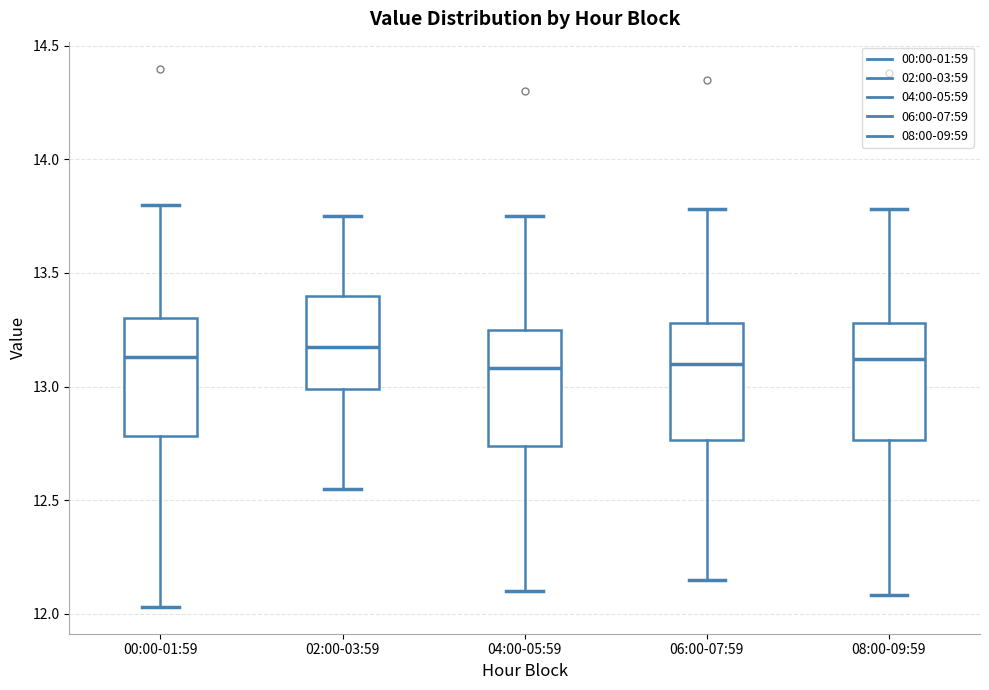

Reading left to right, read every box against the y-axis: the position of its median line, the range the box covers, and the ends of its whiskers. The values are not printed on the chart, so give them approximately, as read against the axis.

00:00-01:59: median 13.15, box 12.80 to 13.30, whiskers 12.05 to 13.80
02:00-03:59: median 13.20, box 13.00 to 13.40, whiskers 12.55 to 13.75
04:00-05:59: median 13.10, box 12.75 to 13.25, whiskers 12.10 to 13.75
06:00-07:59: median 13.10, box 12.75 to 13.30, whiskers 12.15 to 13.80
08:00-09:59: median 13.10, box 12.75 to 13.30, whiskers 12.10 to 13.80